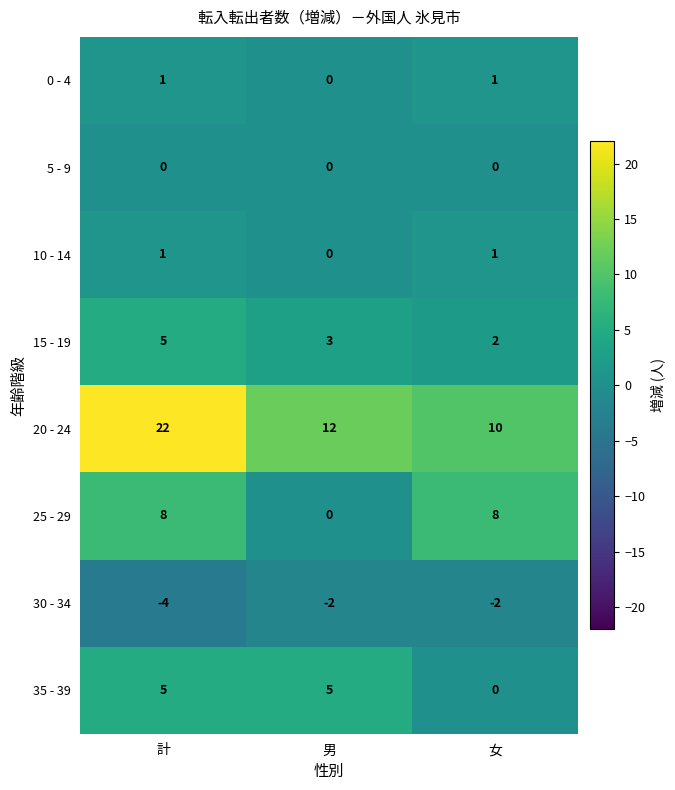

Reading right to left, what are all the values shown in this chart?

0 - 4: 女=1	男=0	計=1
5 - 9: 女=0	男=0	計=0
10 - 14: 女=1	男=0	計=1
15 - 19: 女=2	男=3	計=5
20 - 24: 女=10	男=12	計=22
25 - 29: 女=8	男=0	計=8
30 - 34: 女=-2	男=-2	計=-4
35 - 39: 女=0	男=5	計=5